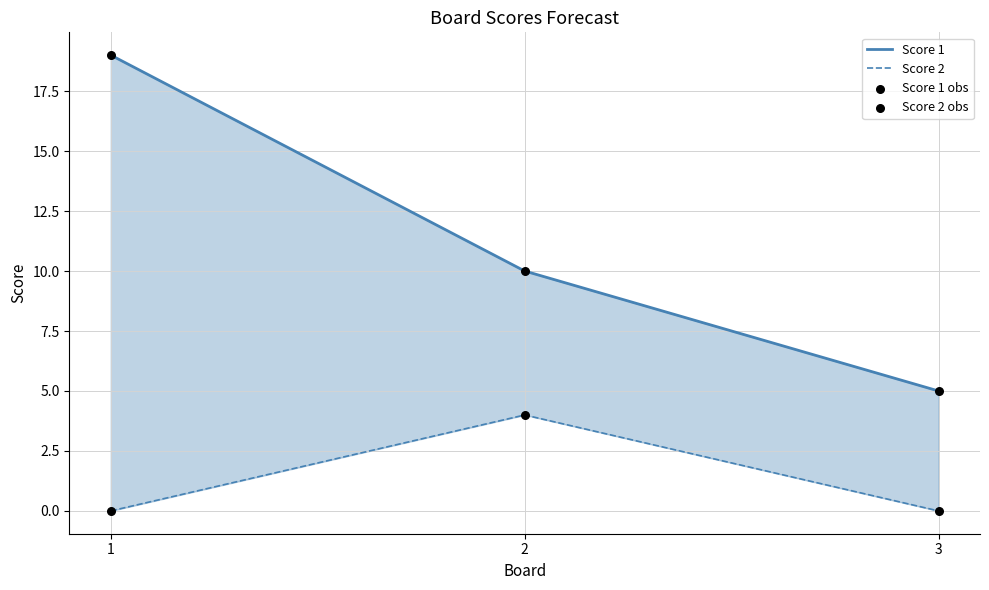

What is the total value across all series at 2?

28